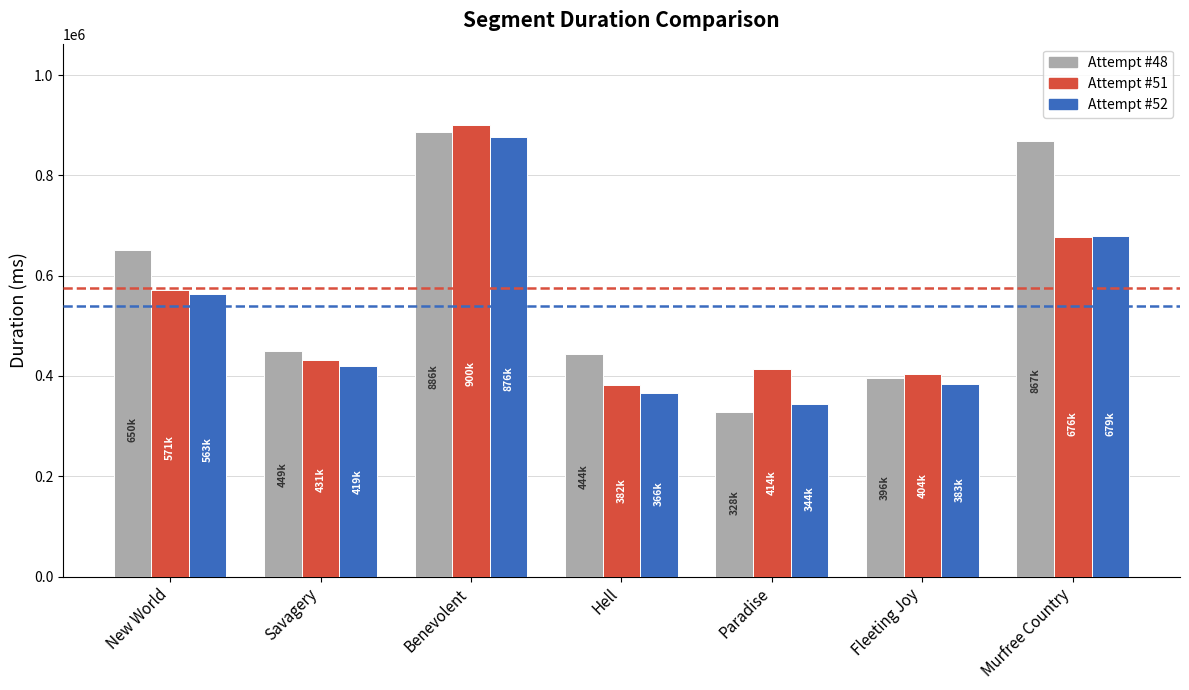

What is the value of the Attempt #48 bar at the 3rd from the left?

886583